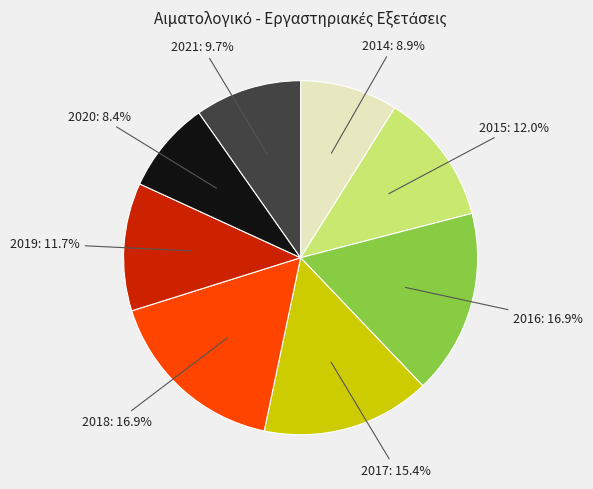

Is there any slice that represents more than half of the pie?

No